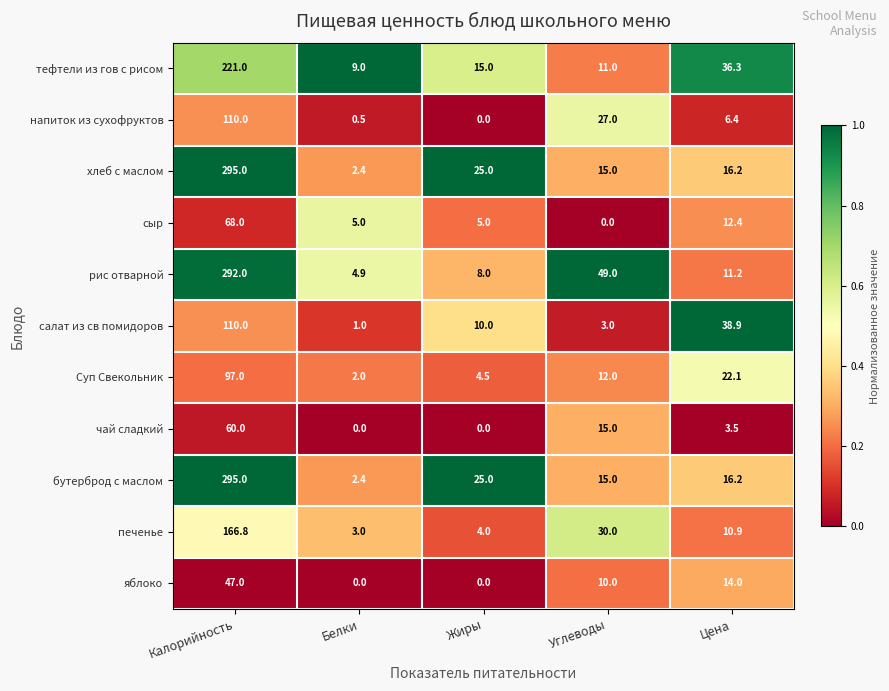

Which label corresponds to the largest value in the chart?

Калорийность